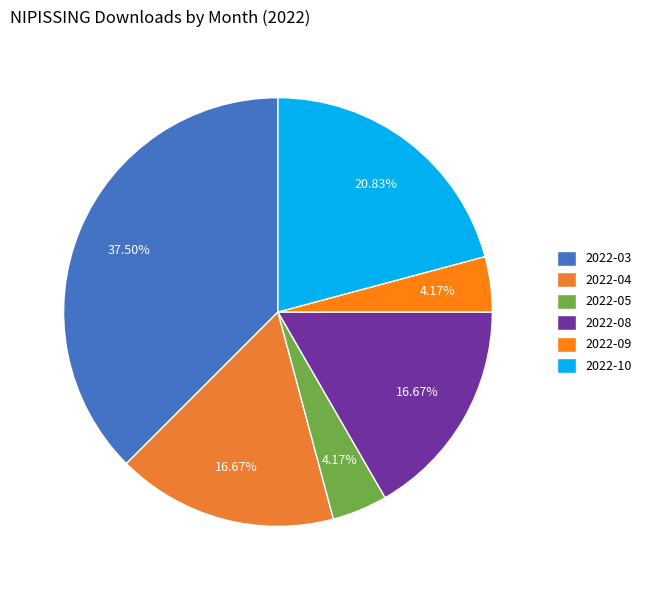

To the nearest percent, what is the difference between the largest and smallest slice percentages?

33%